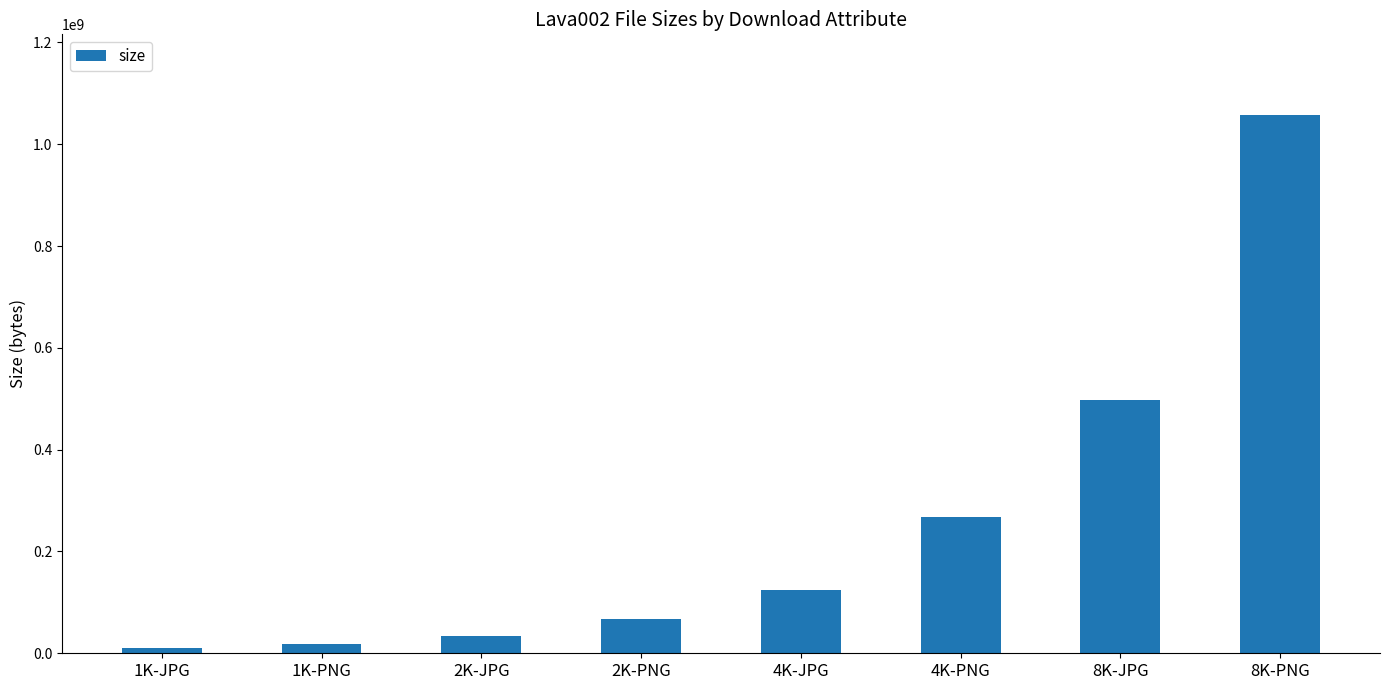

At which label is the value closest to 533489782?

8K-JPG